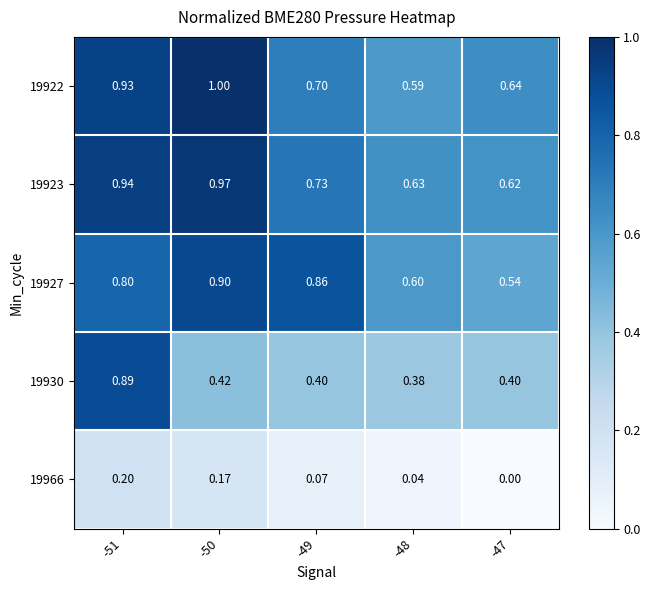

Is the value of 19927 at -49 greater than the value of 19922 at -47?

Yes